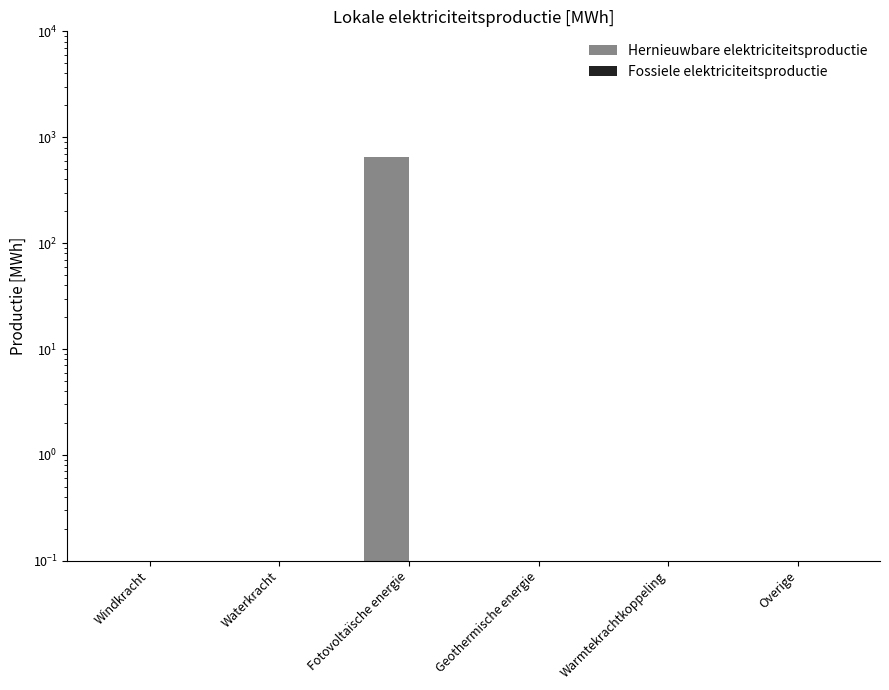

At which label is Hernieuwbare elektriciteitsproductie closest to 325?

Windkracht